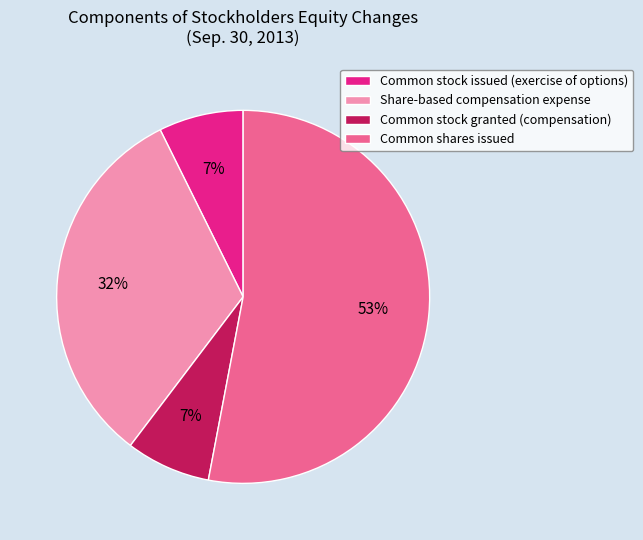

Is the sum of Common stock granted (compensation) and Share-based compensation expense greater than half?

No